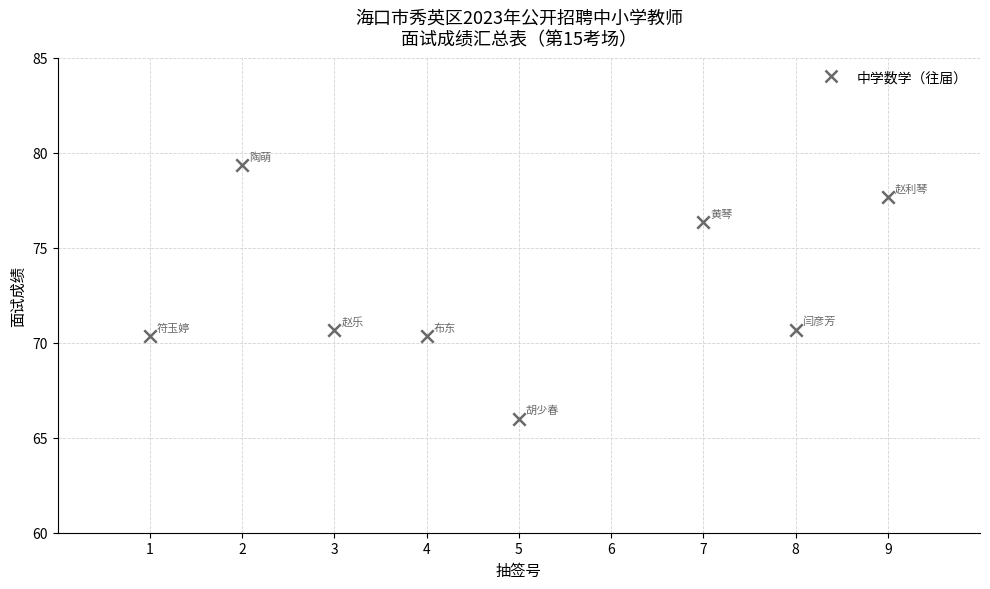

What is the range of X values (max minus min)?

8.0